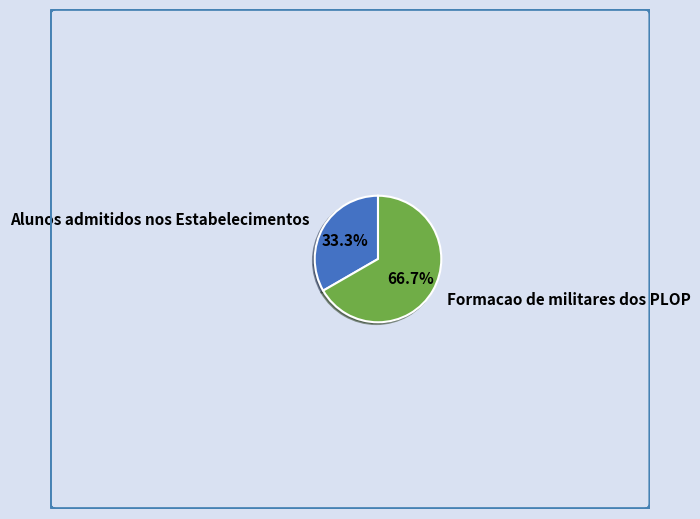

Is there a majority slice in this chart?

Yes